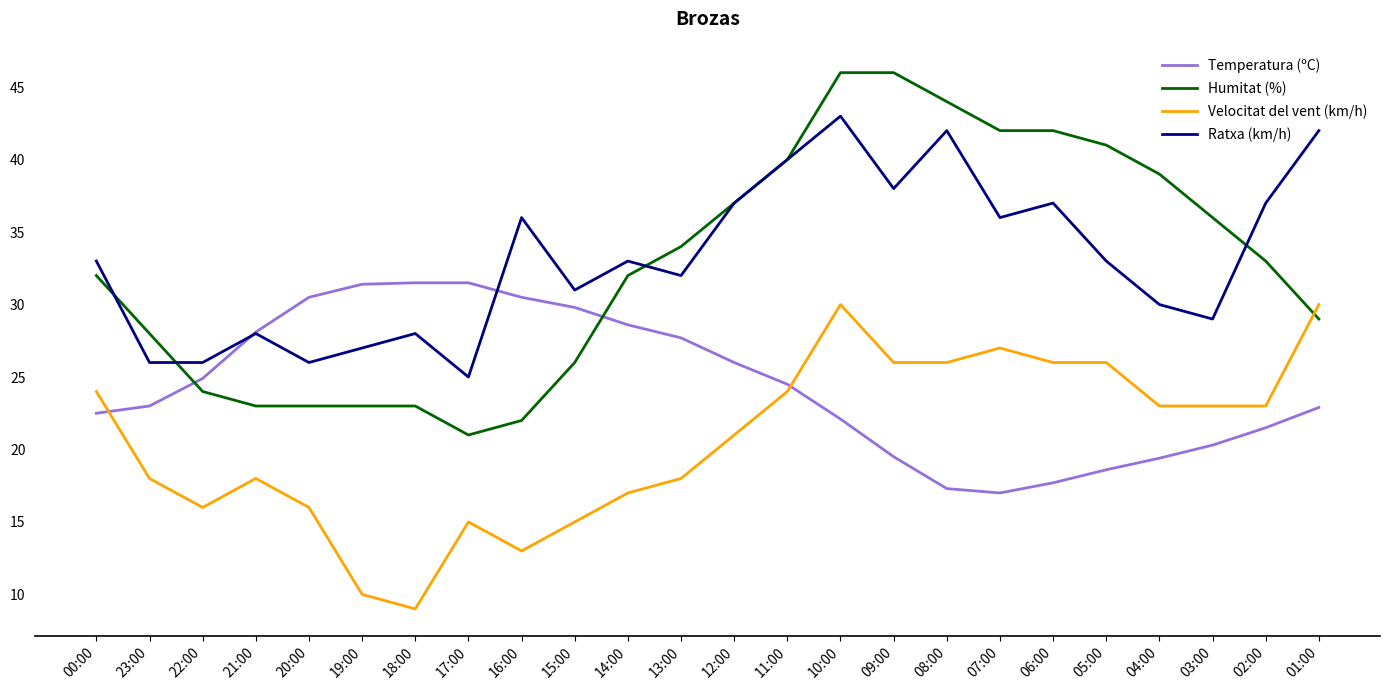

What is the smallest value displayed?

9.0